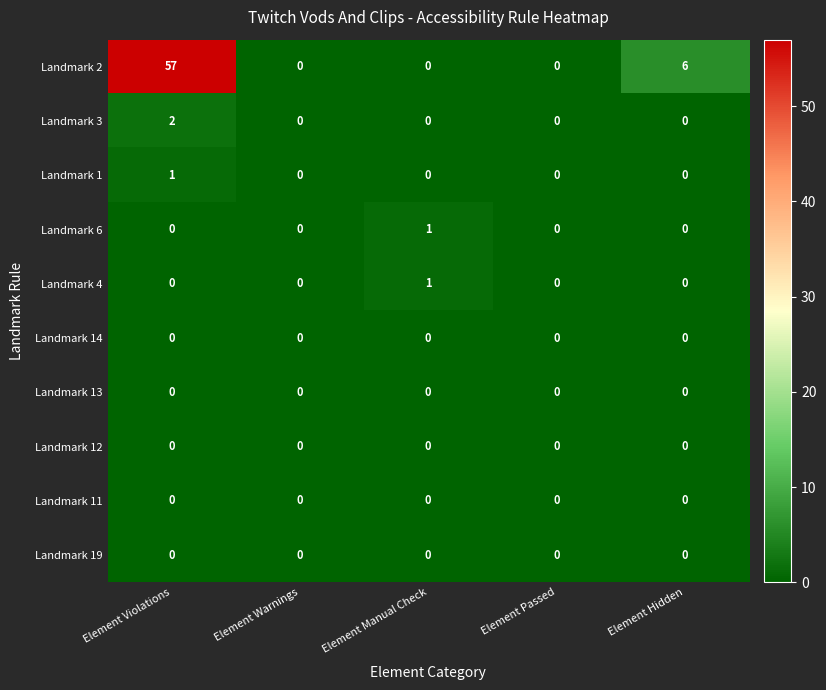

Count the Landmark 2 values in the range 0 to 6.

4